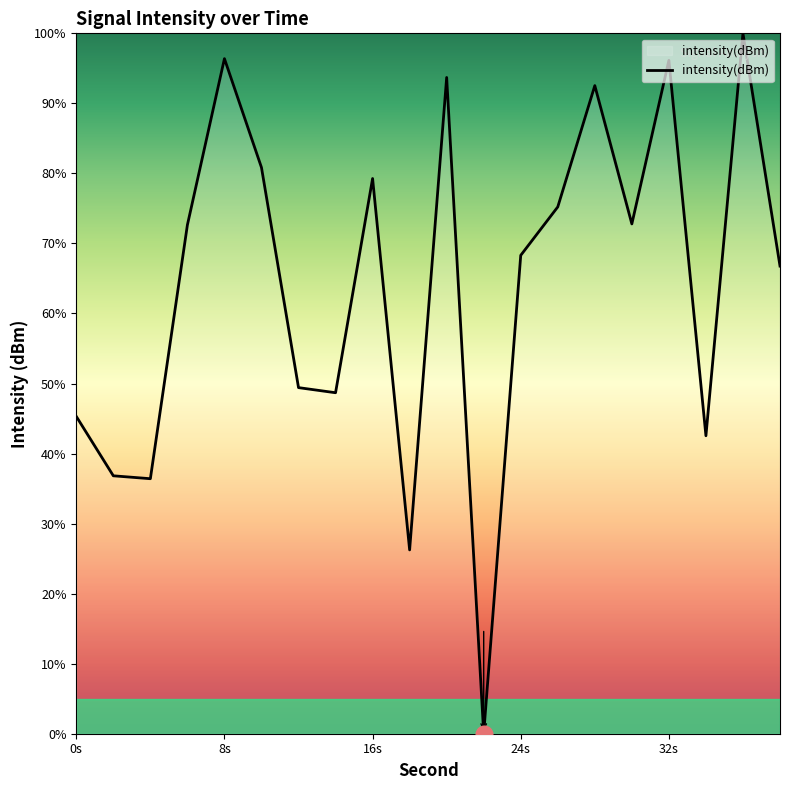

What is the difference between the maximum and minimum values?

100.0